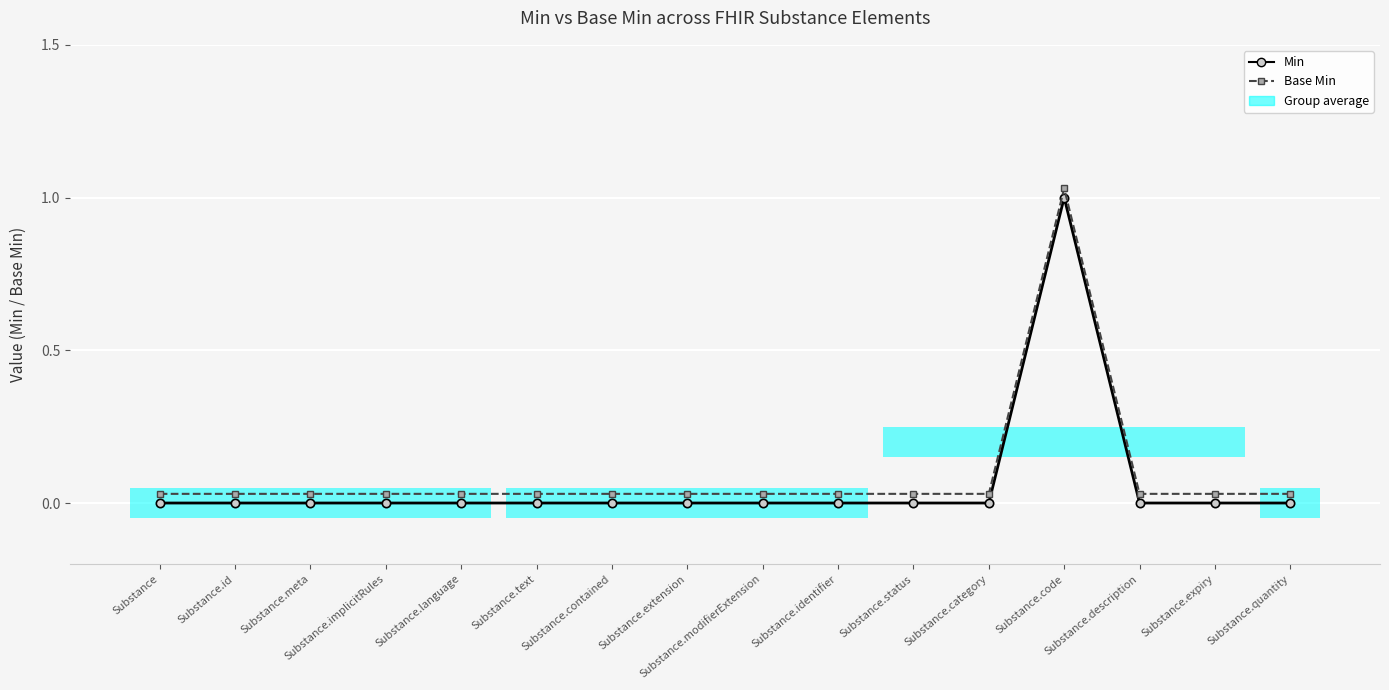

Rank the series at Substance.language from highest to lowest value.

Base Min, Min